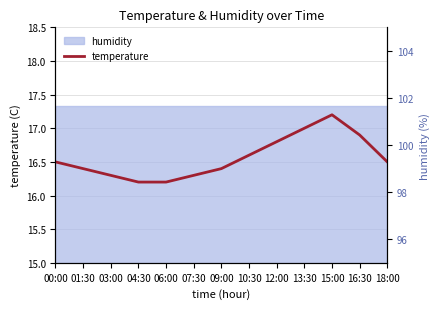

True or false: temperature and humidity intersect in this chart.

False